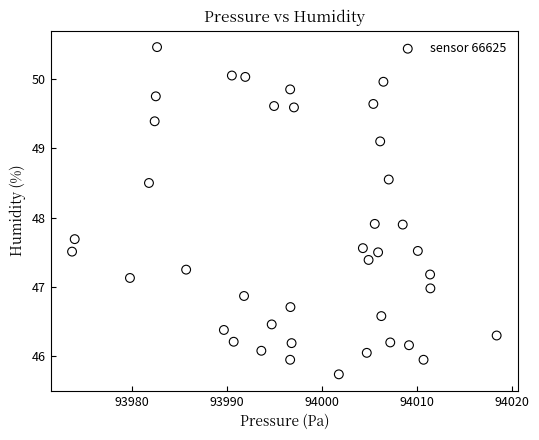

What is the range of Y values (max minus min)?

4.7